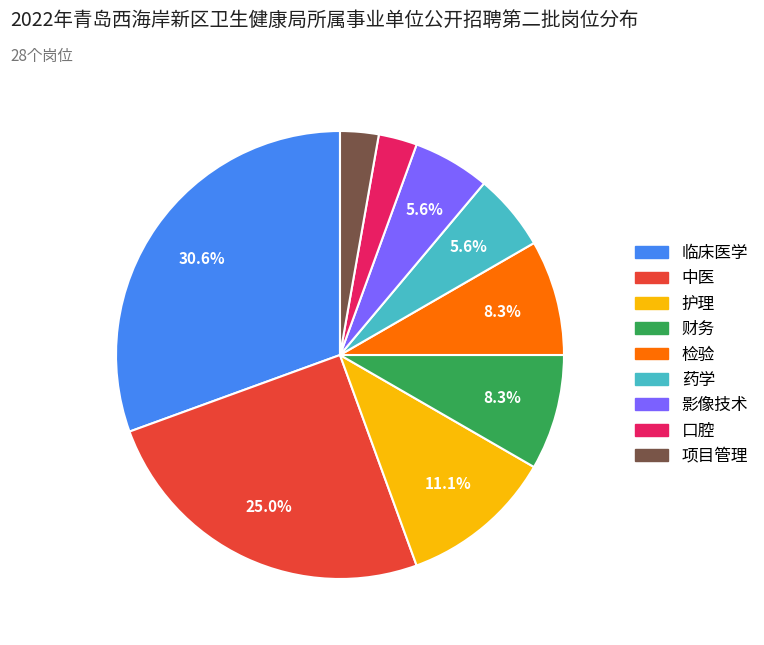

Which category has the biggest portion of the pie?

临床医学